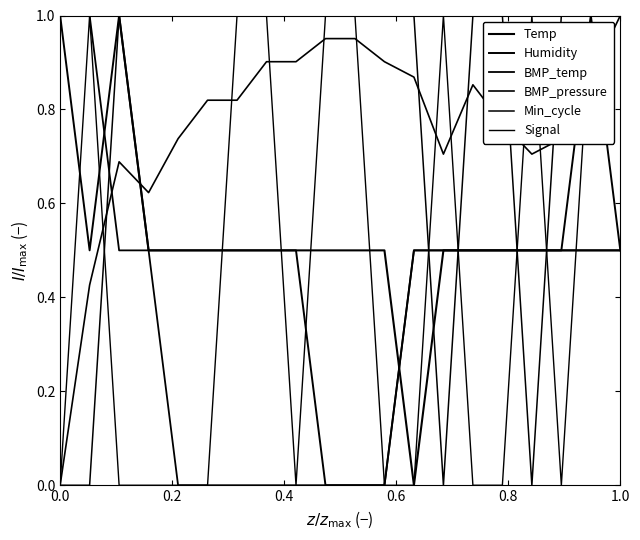

How many lines are shown in the chart?

6